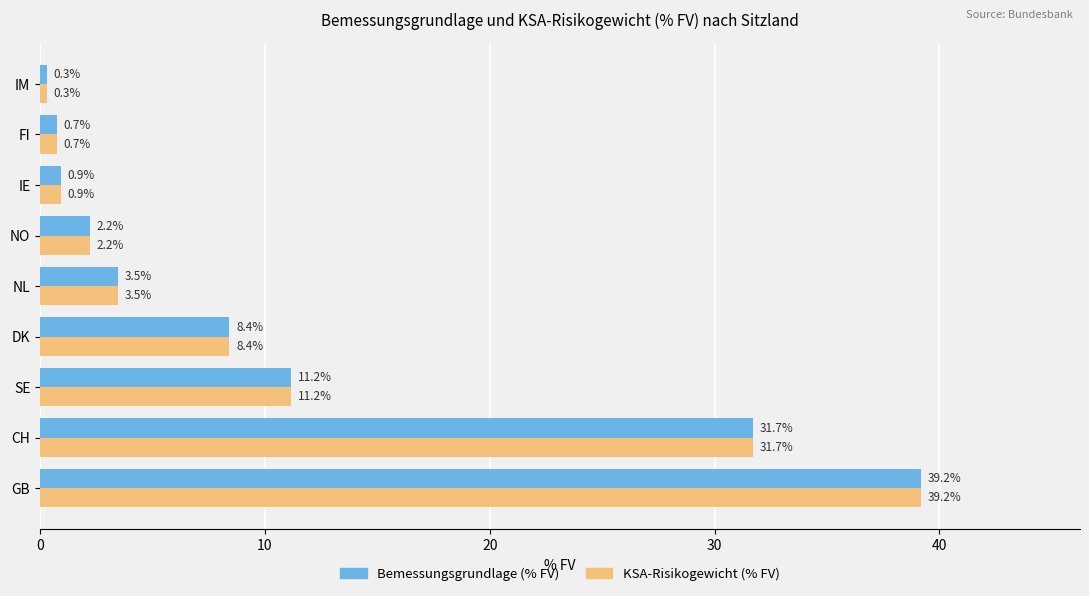

The value of KSA-Risikogewicht (% FV) at CH is 52.5. True or false?

False